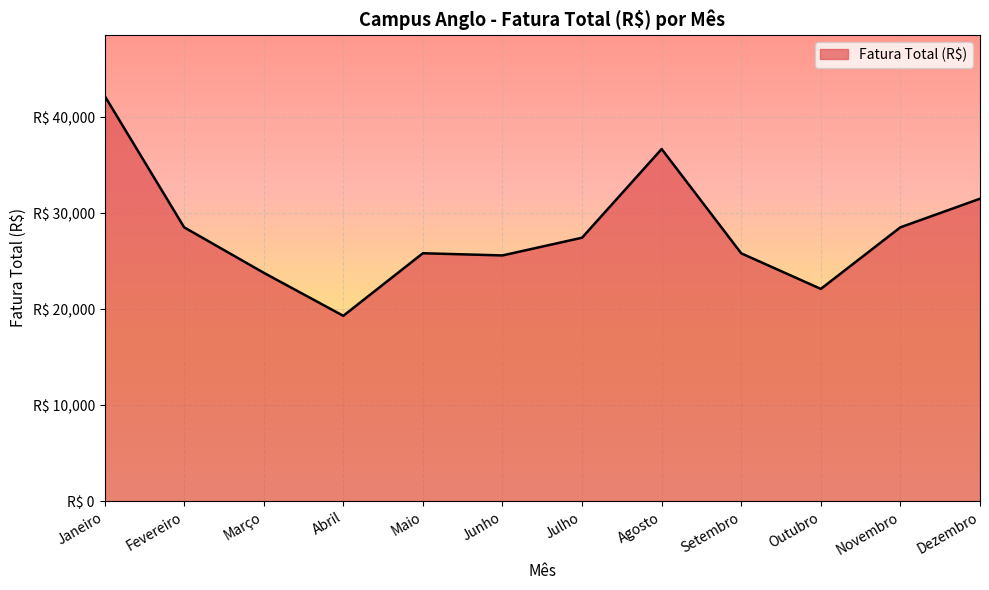

Reading left to right, transcribe all the data shown in this chart.

42270.1	28545.2	23806.4	19318.1	25840.5	25612.6	27459.6	36706.0	25830.9	22122.7	28545.2	31523.0